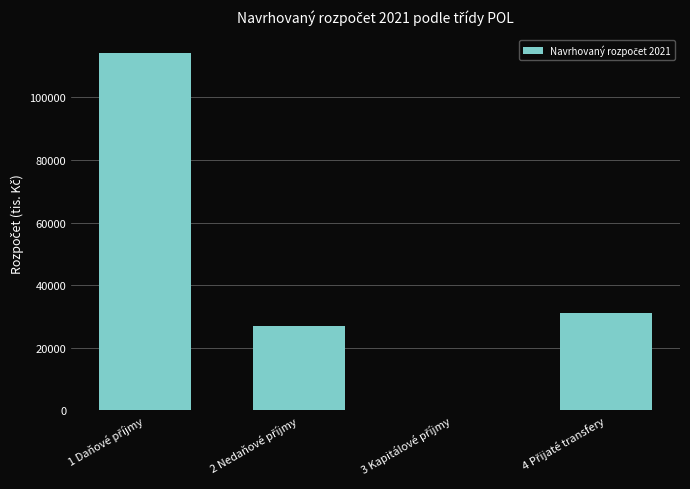

What is the sum of all values?

172360.9